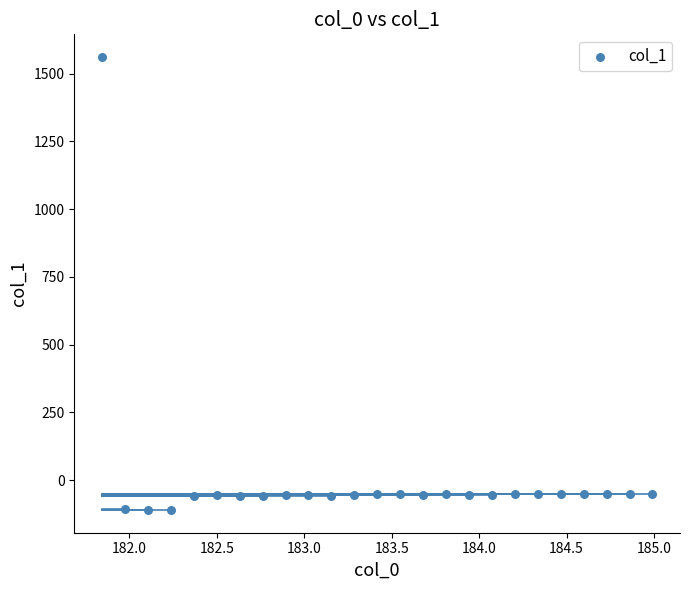

What is the range of Y values (max minus min)?

1671.6